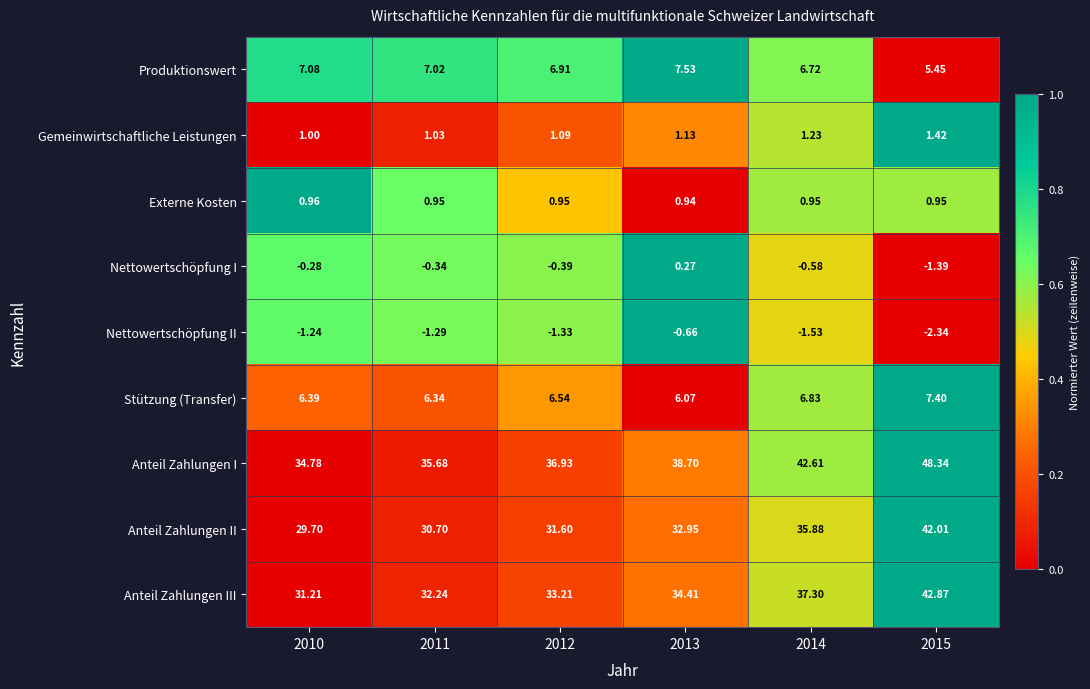

List the series in order of their peak value, highest first.

Anteil Zahlungen I, Anteil Zahlungen III, Anteil Zahlungen II, Produktionswert, Stützung (Transfer), Gemeinwirtschaftliche Leistungen, Externe Kosten, Nettowertschöpfung I, Nettowertschöpfung II